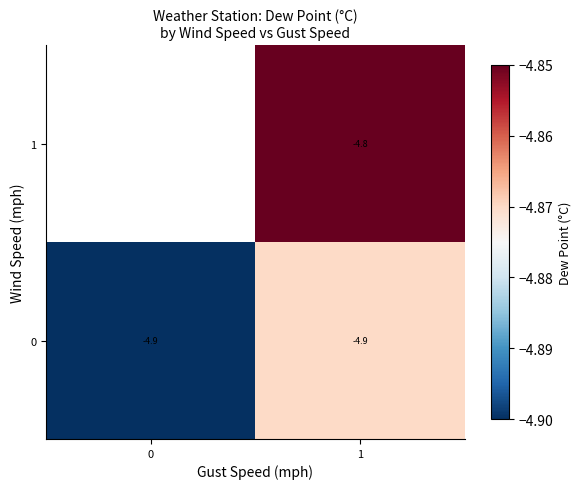

What is the total value across all series at 1?

-9.7